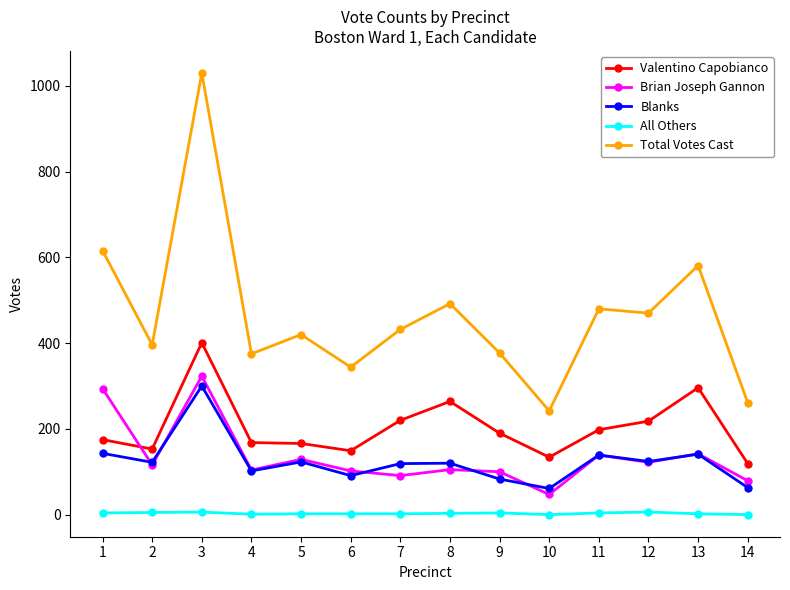

Which category has the lowest value in the Total Votes Cast series?

10